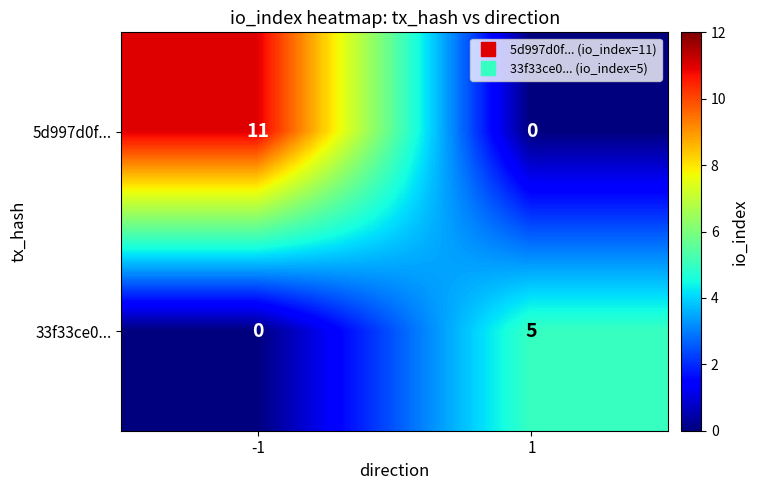

How many data points does each series have?

2